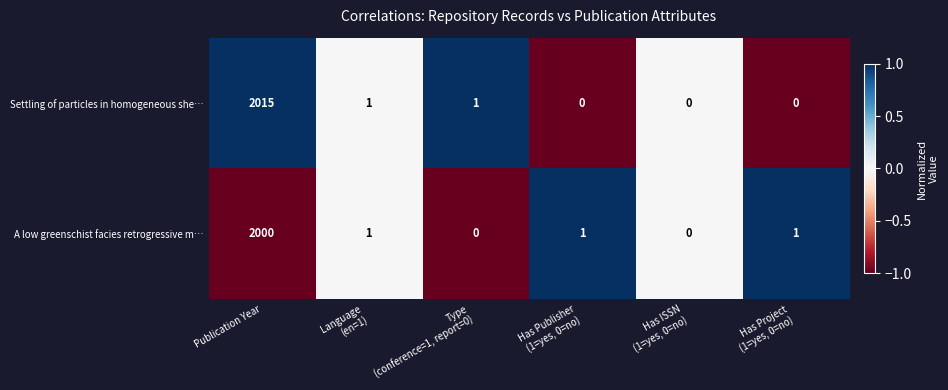

Count the number of data series in this chart.

2